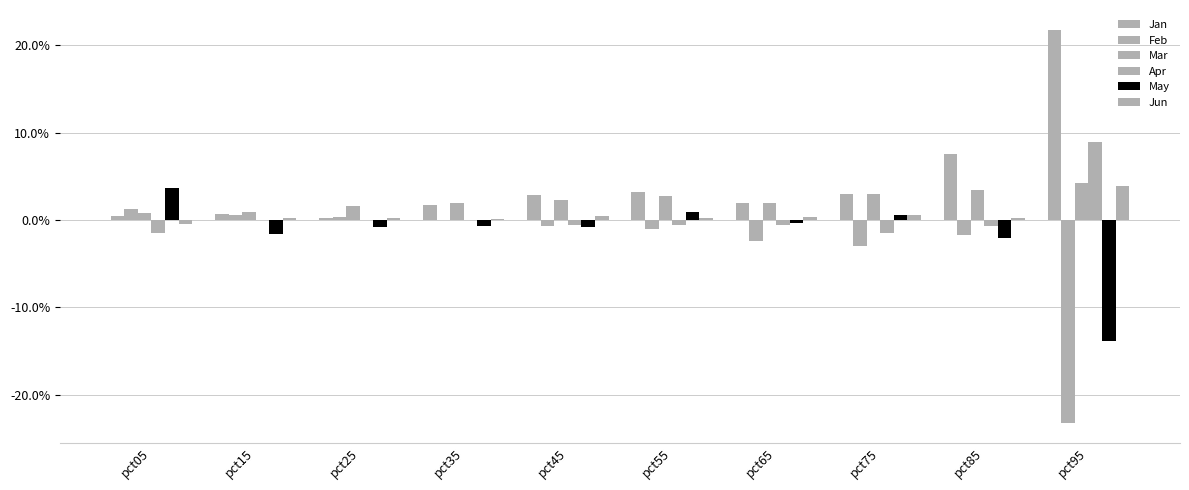

The Feb series shows -0.0 at pct35. True or false?

True